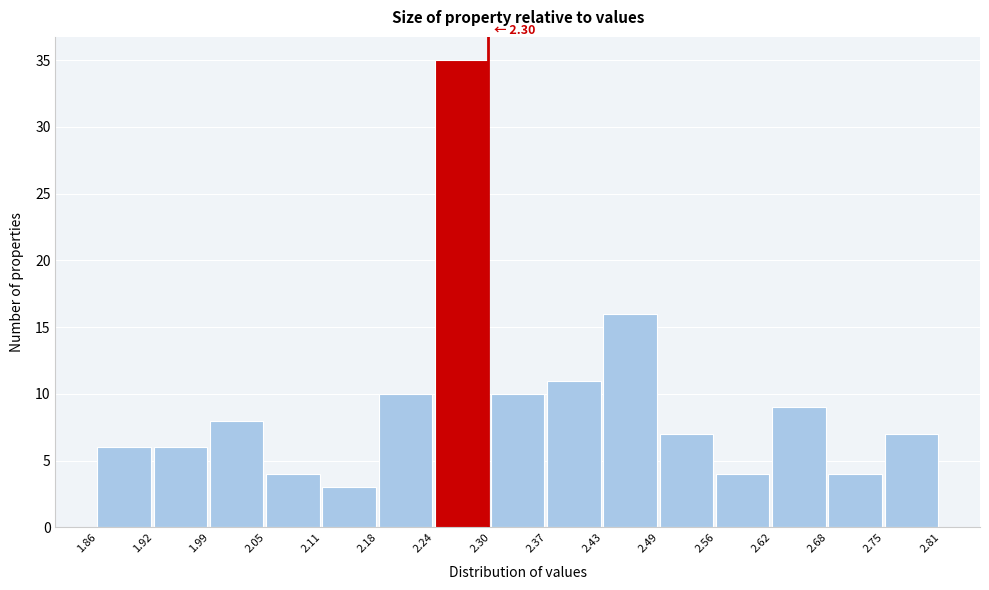

Over which range of the x-axis is the bar tallest?

2.24 to 2.30